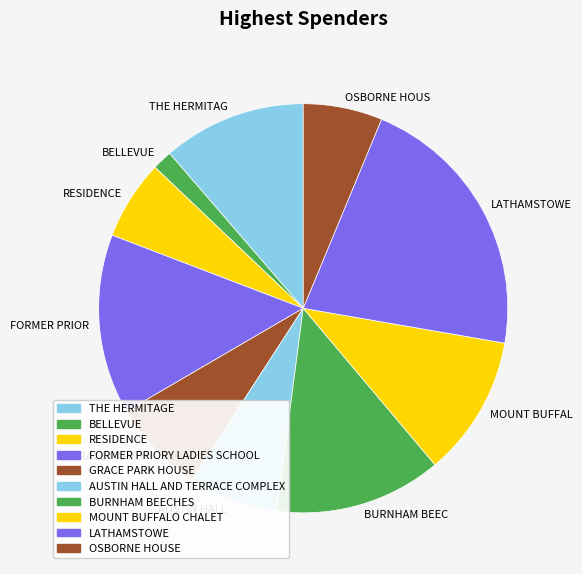

To the nearest percent, what is the average slice percentage?

10%